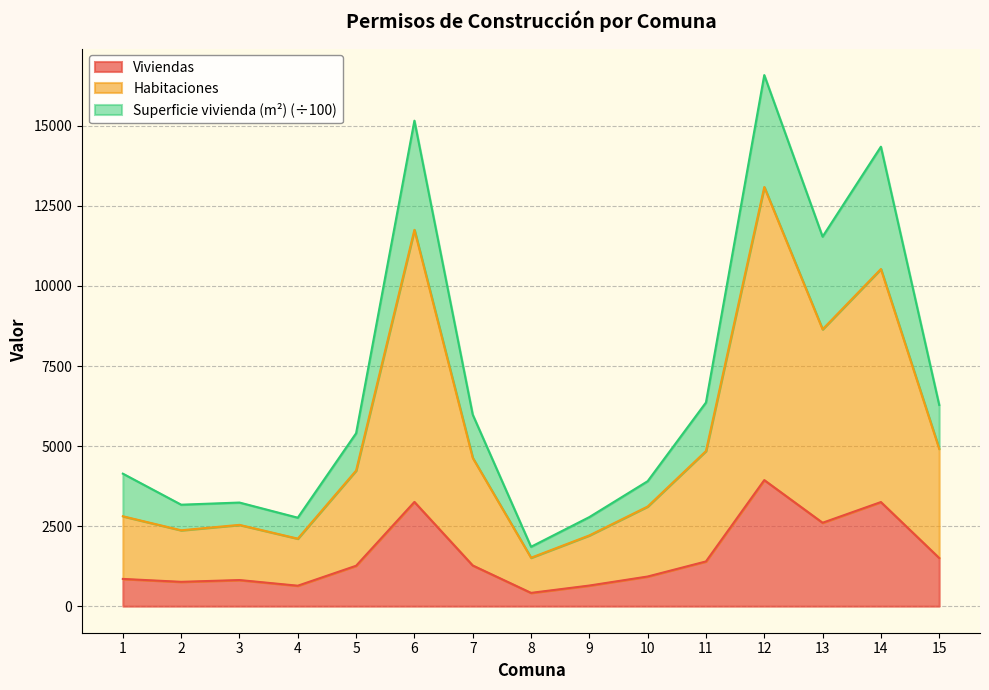

How many distinct data groups are displayed?

3